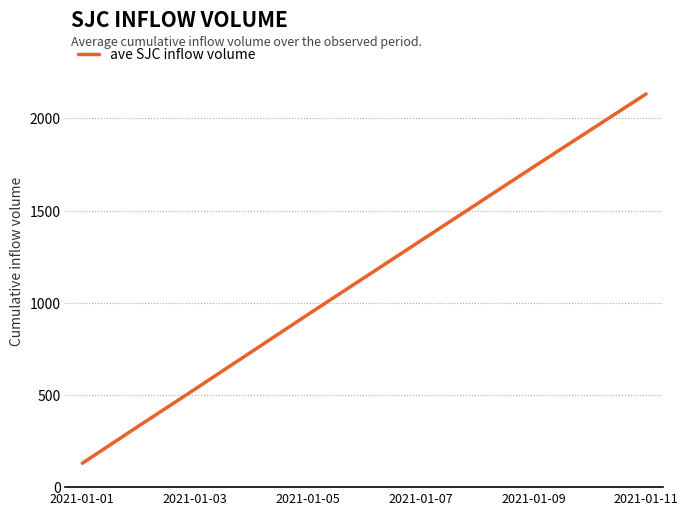

What is the smallest value displayed?

129.6